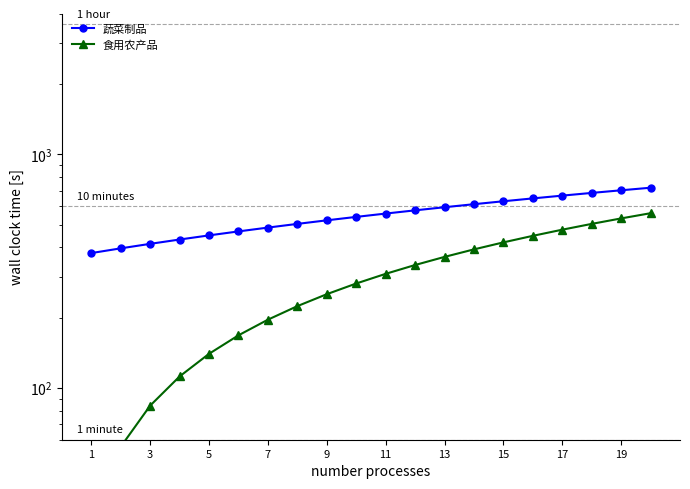

Which category has the lowest value in the 蔬菜制品 series?

1